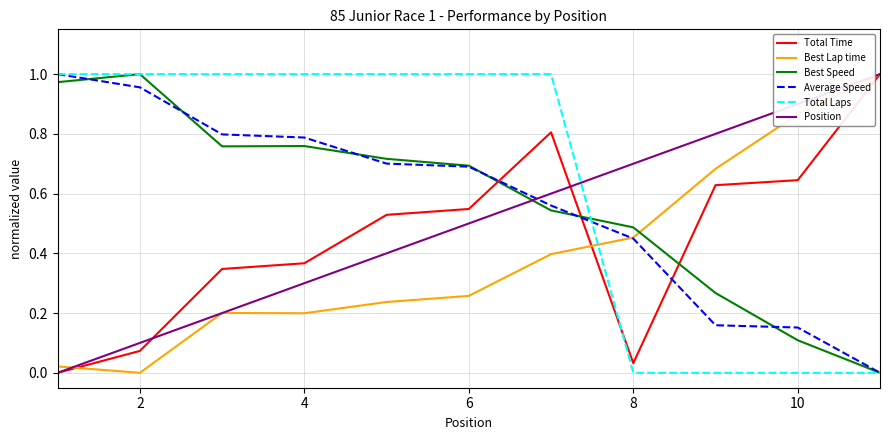

How many intersections are there between Position and Best Speed?

1